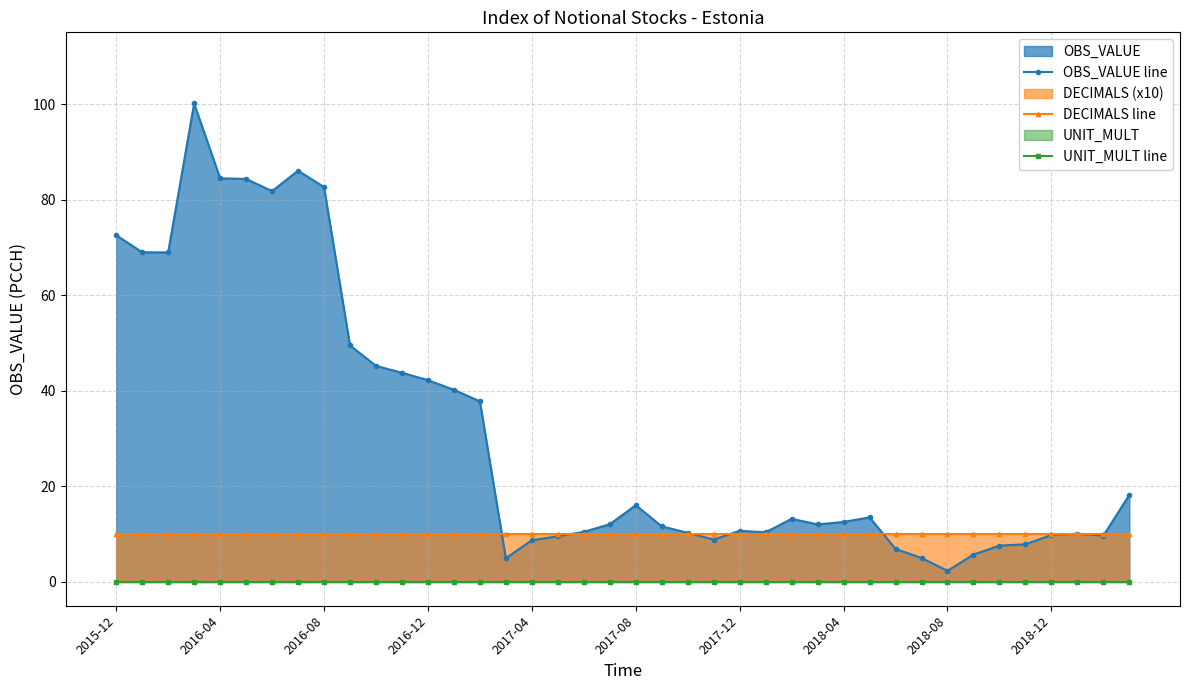

Between 2018-08 and 39, which series saw the biggest shift?

OBS_VALUE line